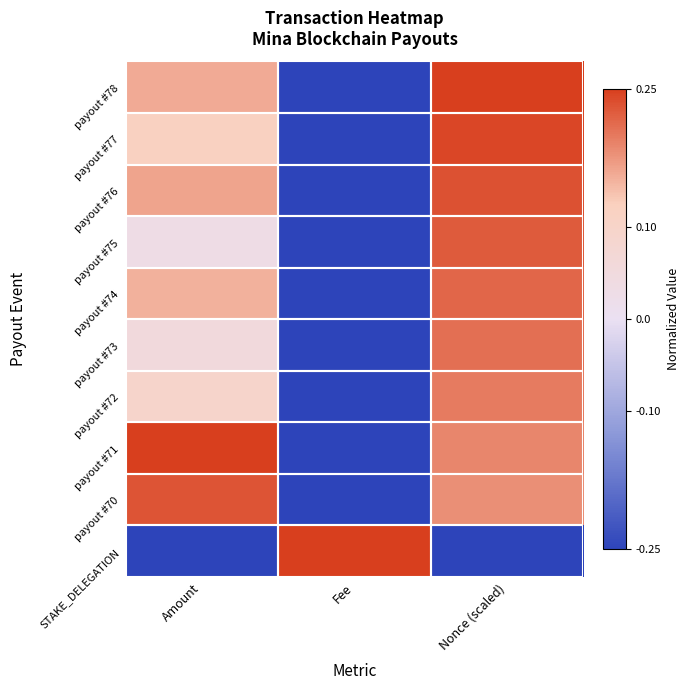

Which category has the highest value across all series?

Nonce (scaled)